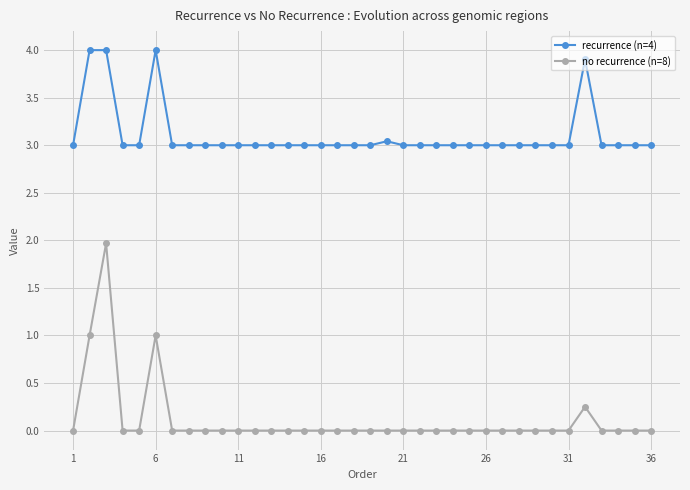

Which series has the largest range (max minus min)?

no recurrence (n=8)